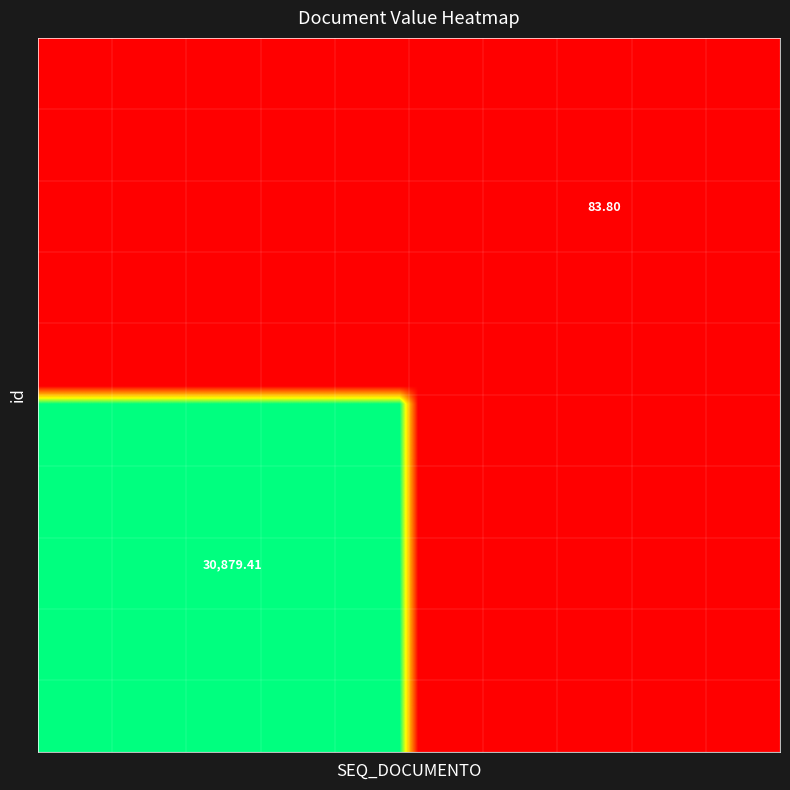

What is the total value across all series at 17?

617588.2